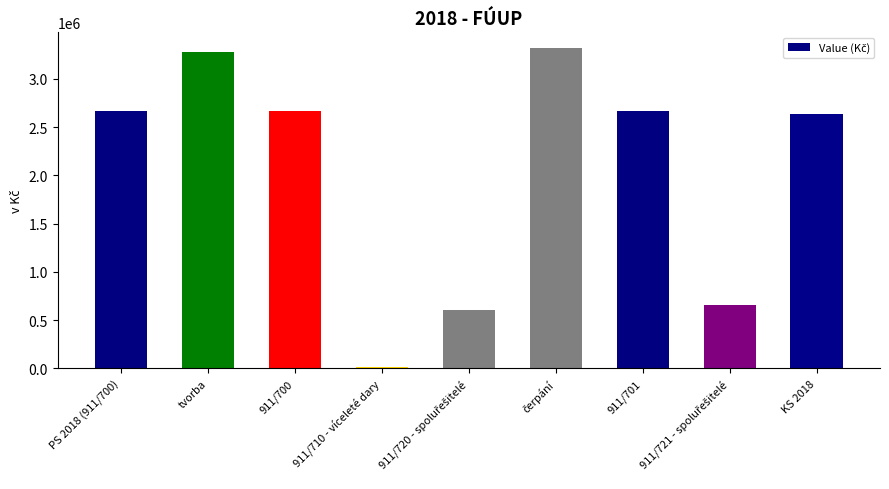

What is the sum of all values?

18496417.2